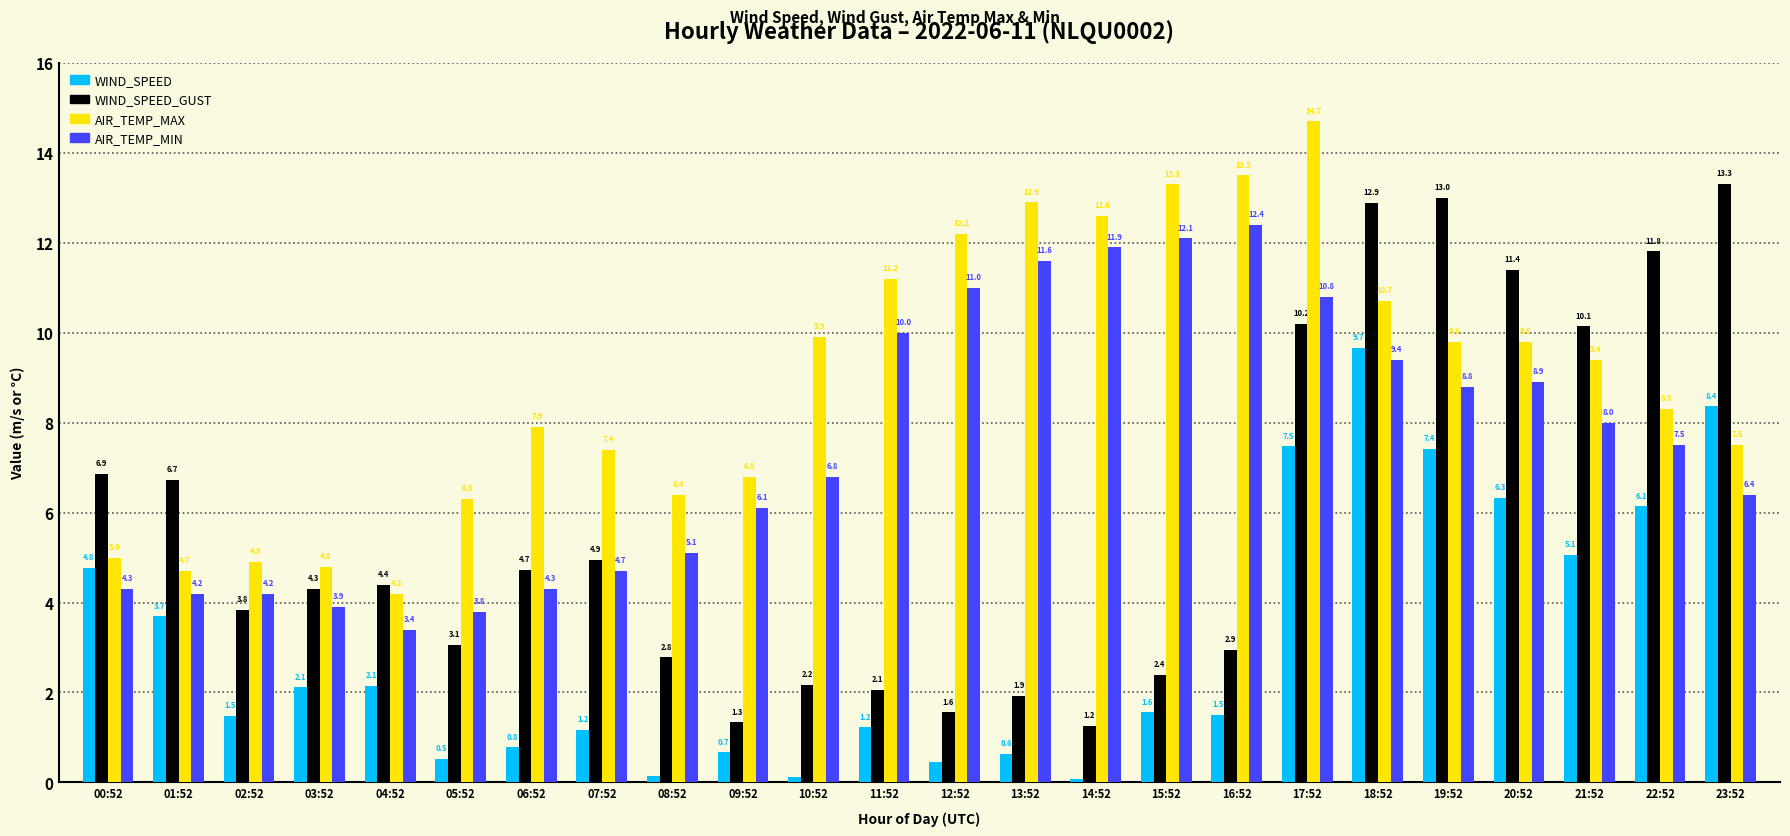

What is the maximum value shown in the chart?

14.7